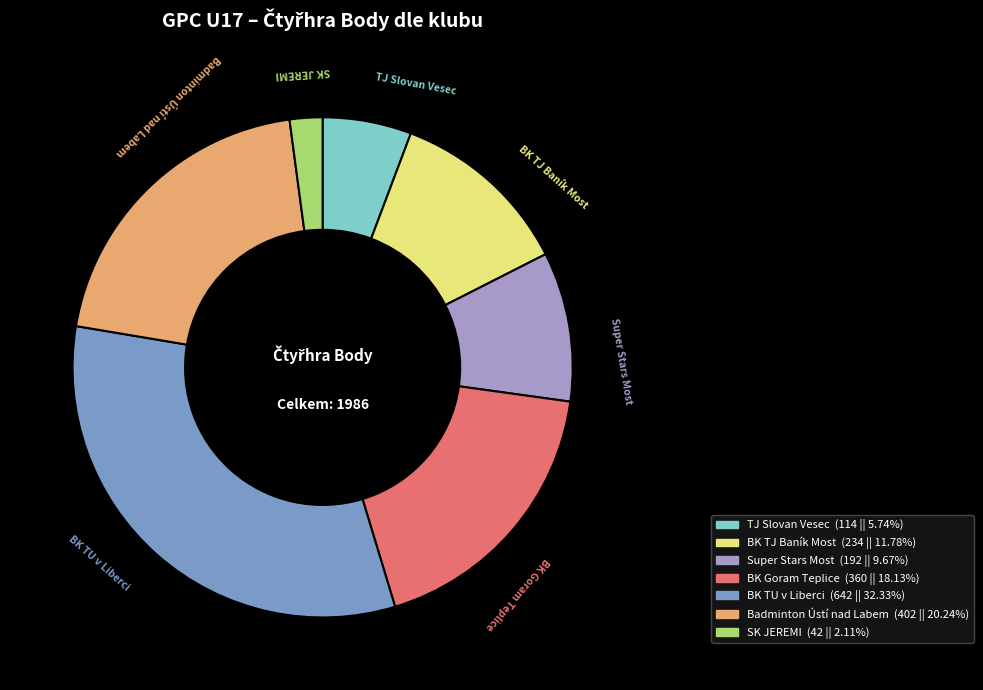

Rank the categories by value from lowest to highest.

SK JEREMI, TJ Slovan Vesec, Super Stars Most, BK TJ Baník Most, BK Goram Teplice, Badminton Ústí nad Labem, BK TU v Liberci